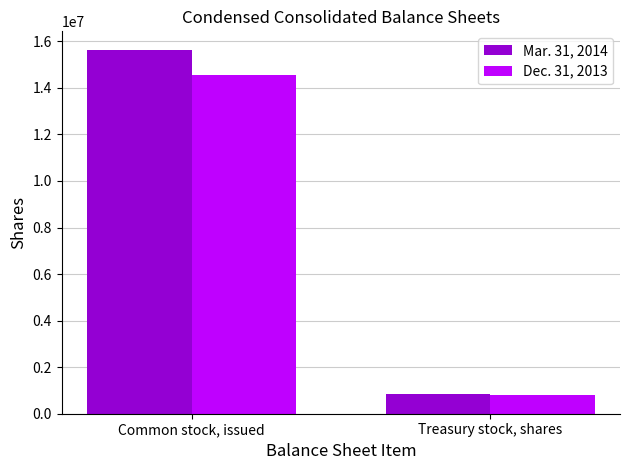

What is the sum of all Dec. 31, 2013 values?

15395191